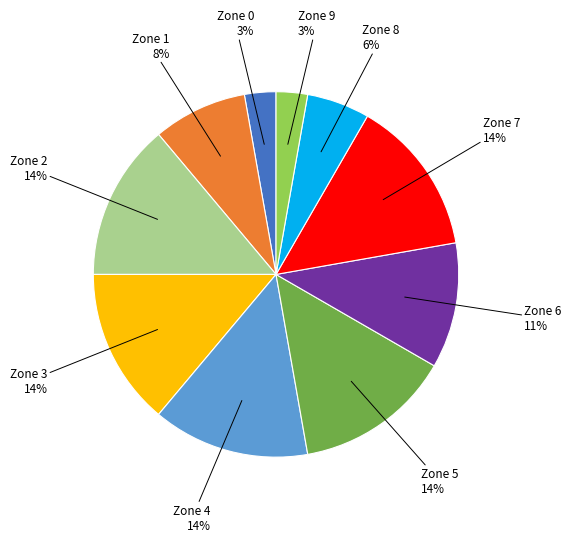

Is there any slice that represents more than half of the pie?

No